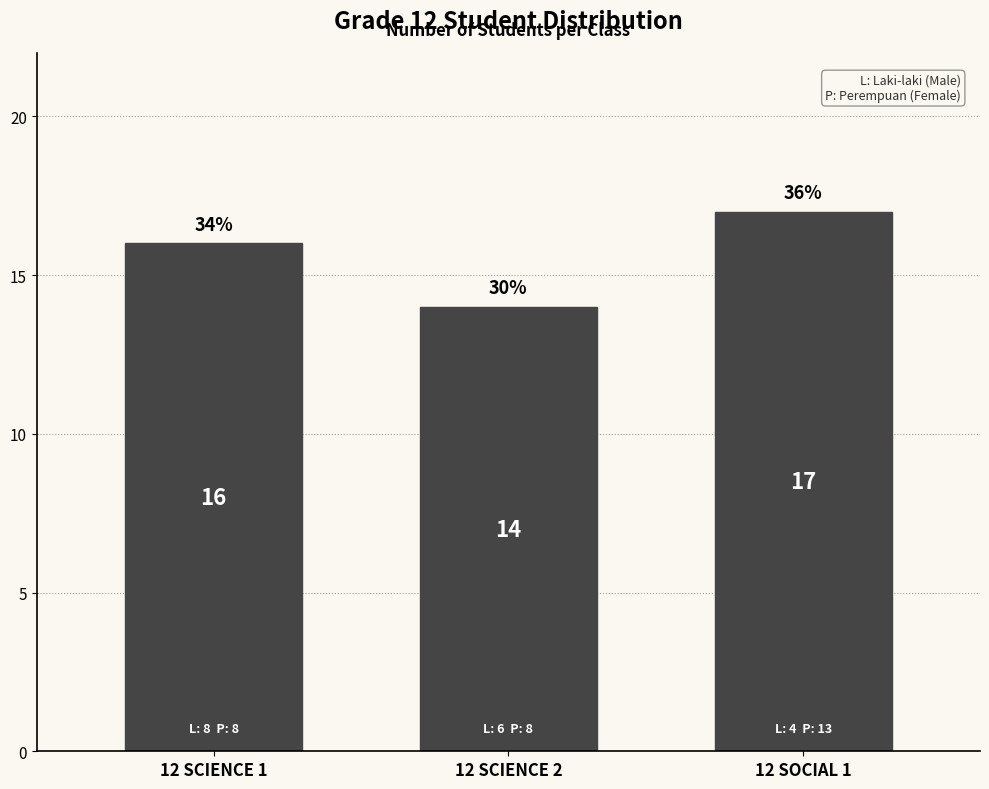

Reading left to right, extract all data points from this chart.

12 SCIENCE 1=16	12 SCIENCE 2=14	12 SOCIAL 1=17